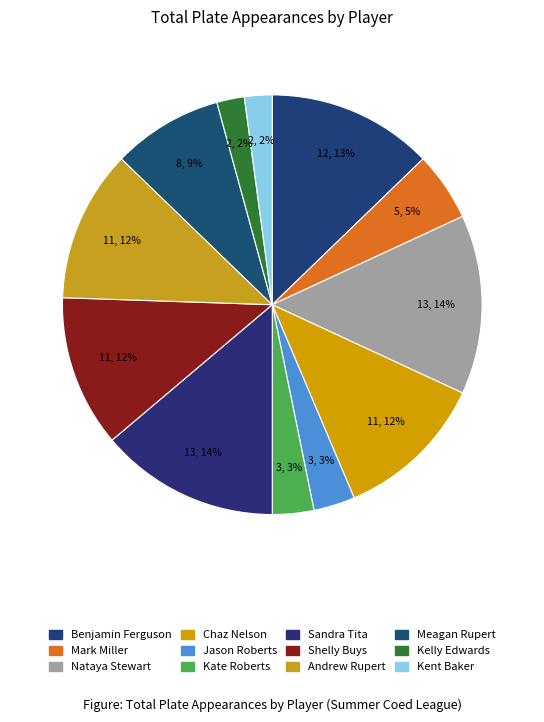

How many slices are in this pie chart?

12